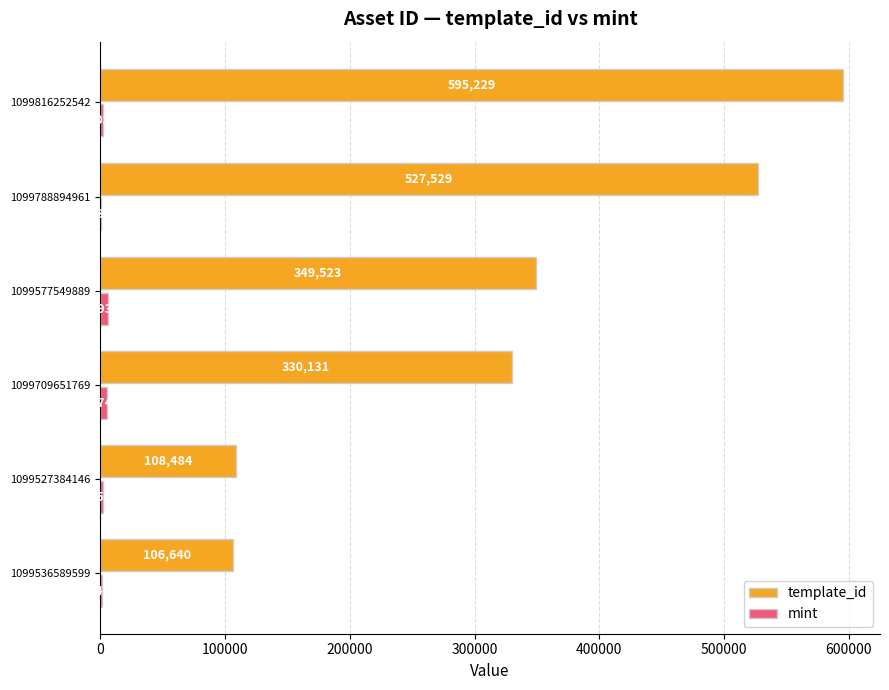

What is the sum of all template_id values?

2017536